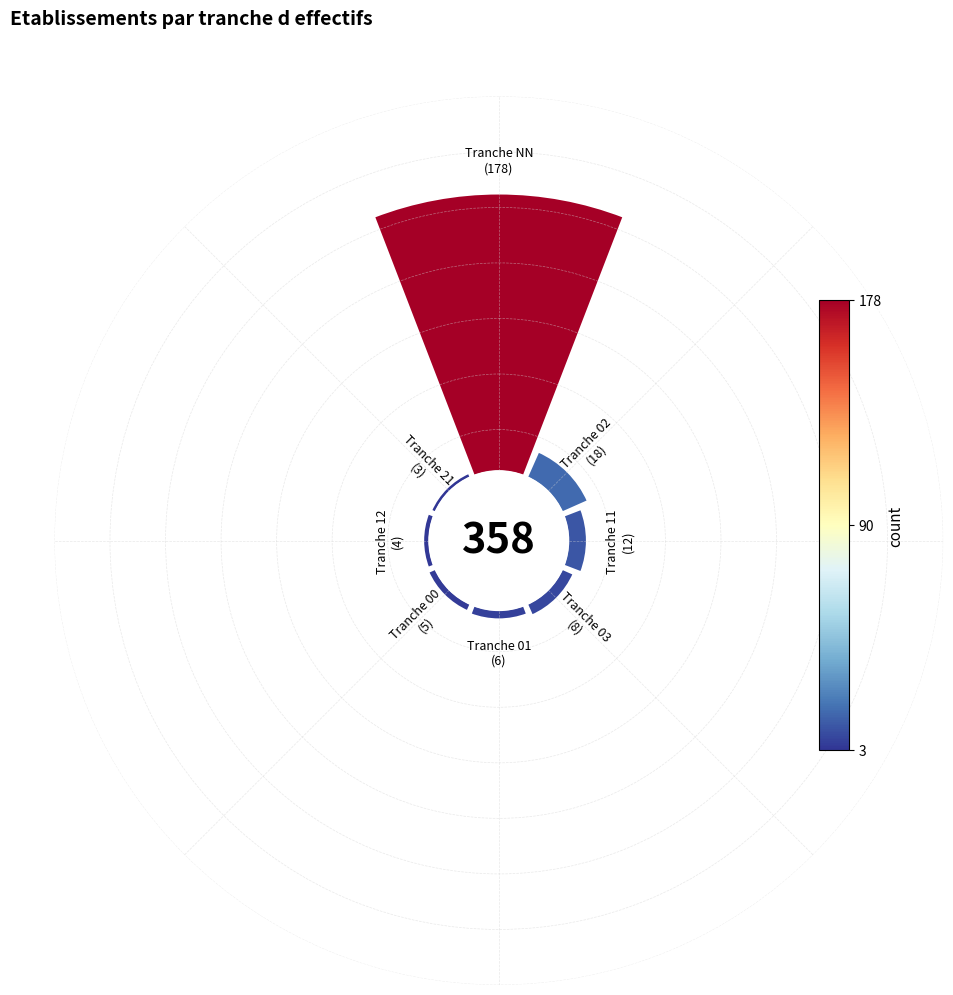

Which has a higher value, NN or 00?

NN